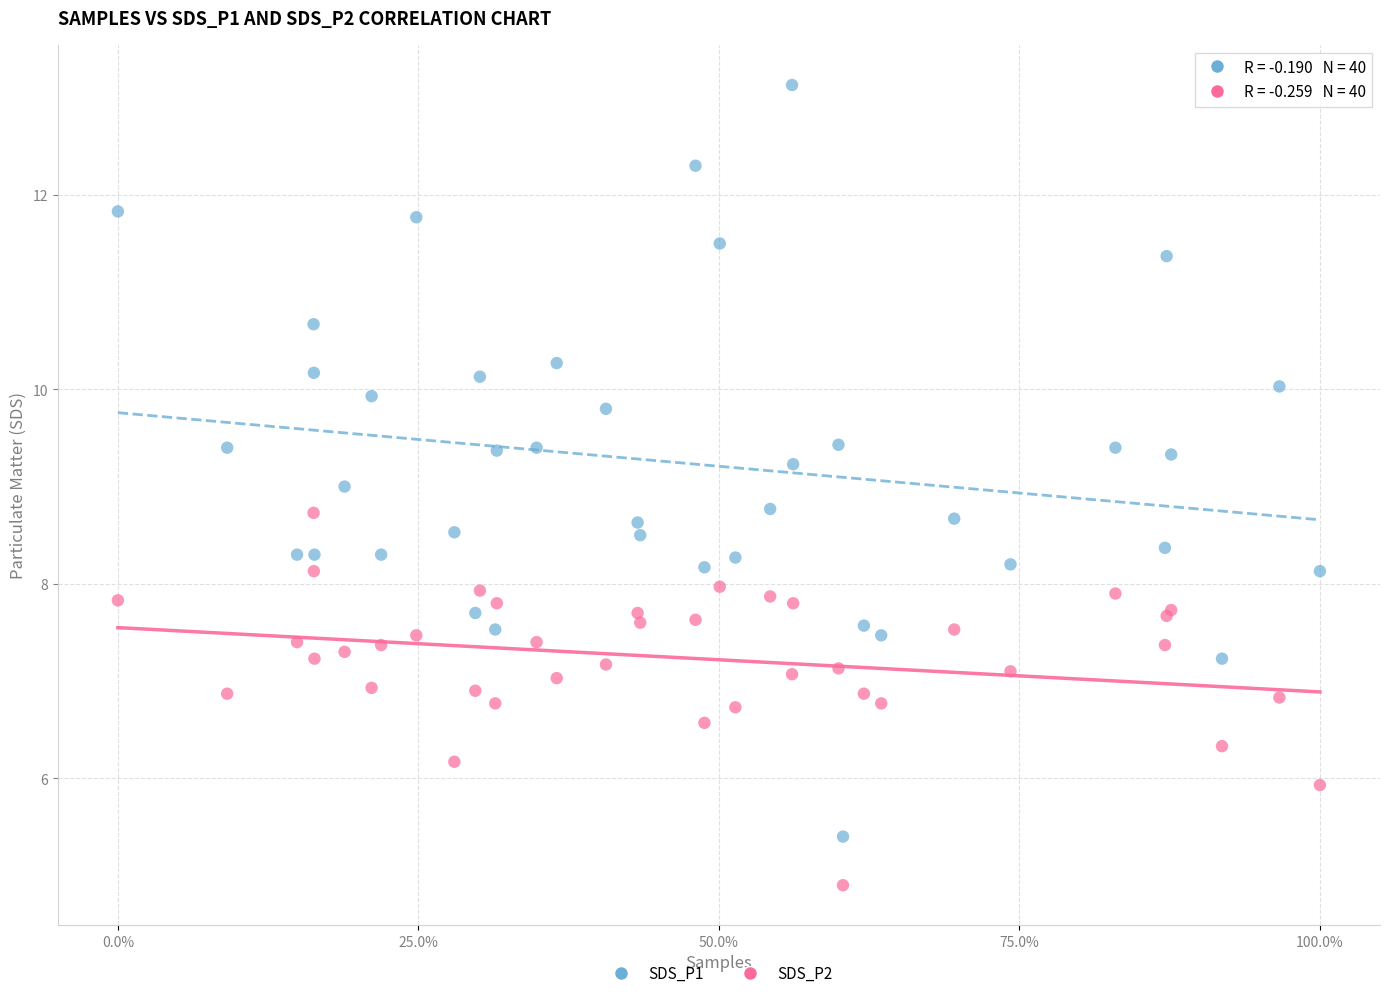

Which series has the widest spread of Y values?

SDS_P1